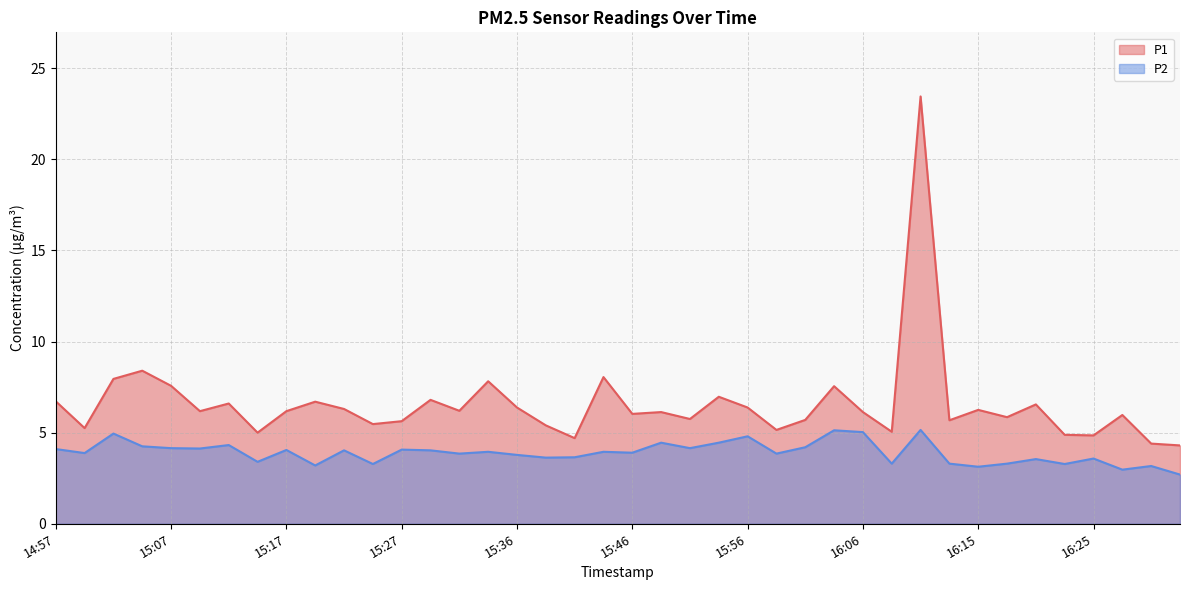

How many categories are shown in the chart?

40